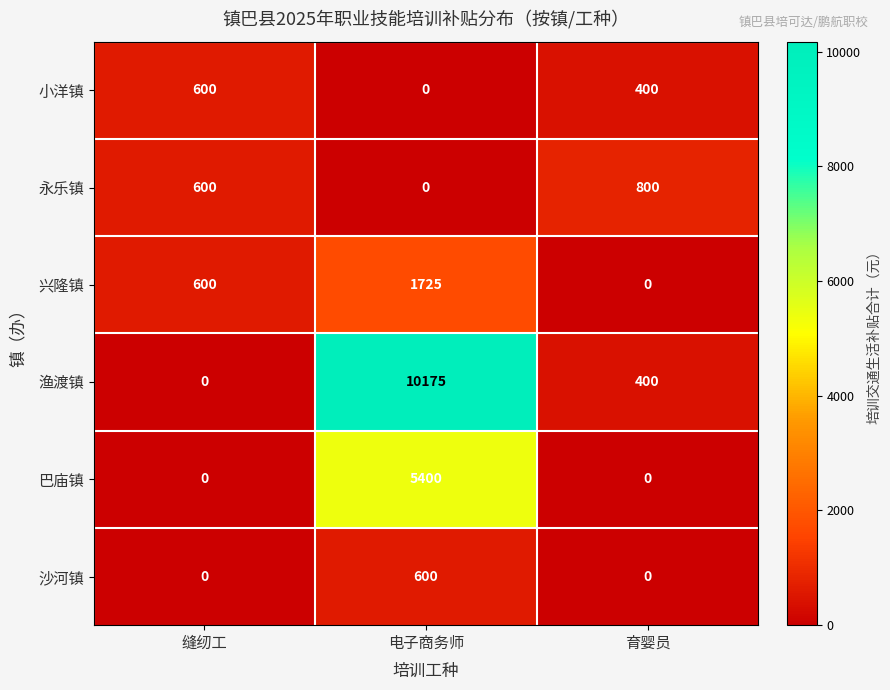

Reading left to right, list all the values displayed in this chart.

小洋镇: 600	0	400
永乐镇: 600	0	800
兴隆镇: 600	1725	0
渔渡镇: 0	10175	400
巴庙镇: 0	5400	0
沙河镇: 0	600	0